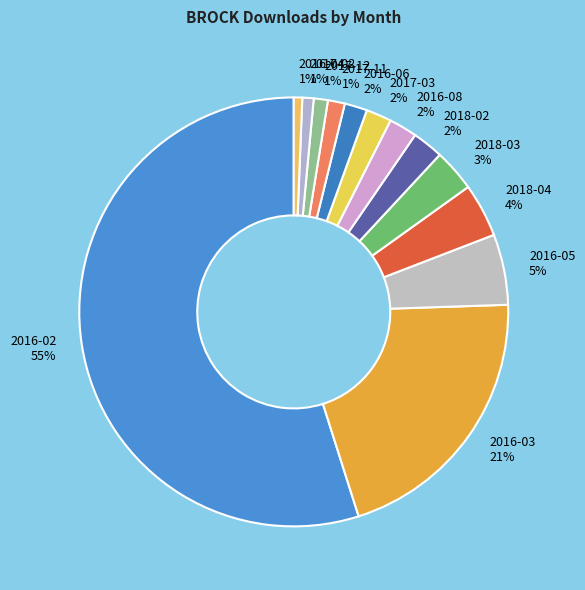

Which category has the smallest portion of the pie?

2016-04